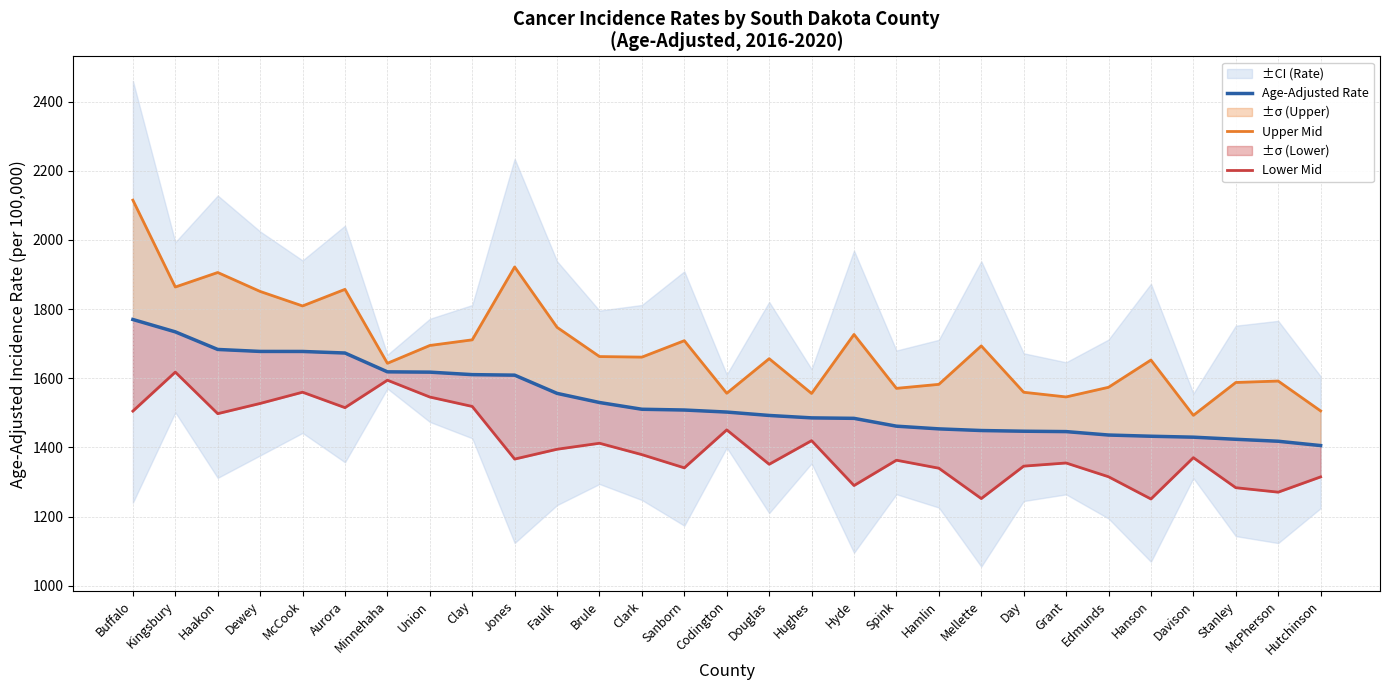

List the series in order of their overall mean, highest first.

Upper Mid, Age-Adjusted Rate, Lower Mid